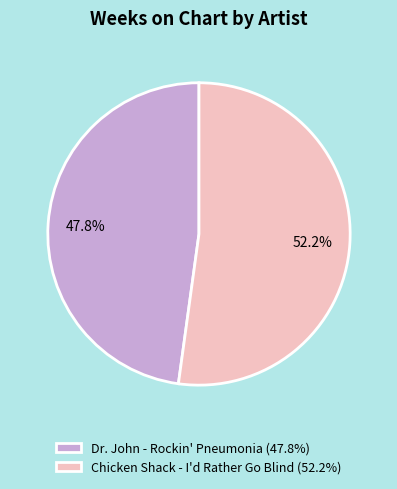

Does any single category account for the majority?

Yes